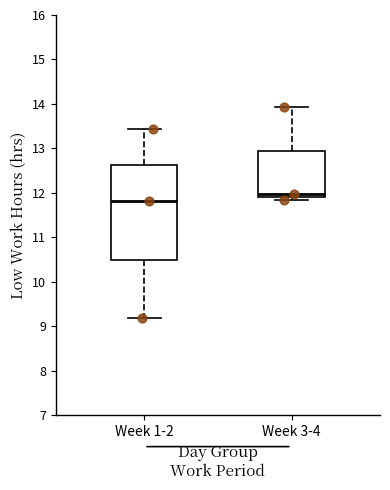

Which box is the tallest, from its lower edge to its upper edge?

Week 1-2